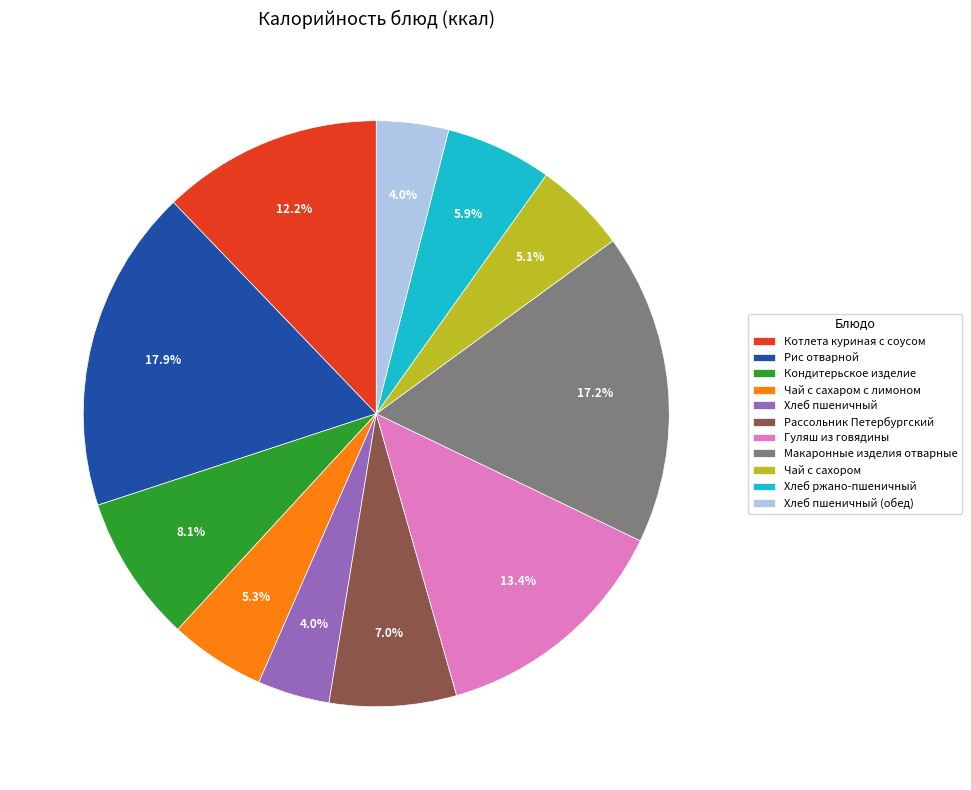

To the nearest percent, what is the combined percentage of Хлеб пшеничный and Гуляш из говядины?

17%